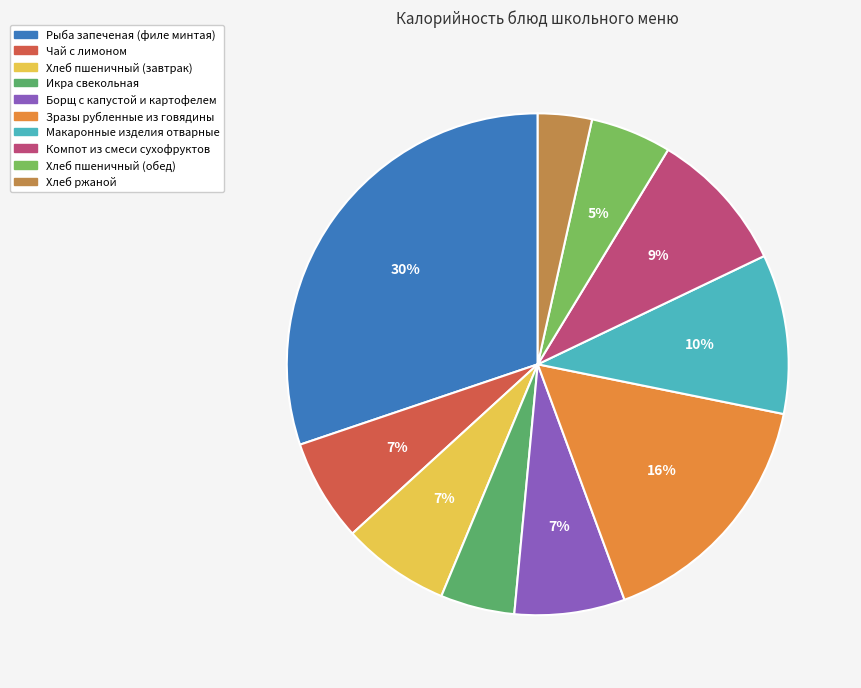

Which category has the biggest portion of the pie?

Рыба запеченая (филе минтая)